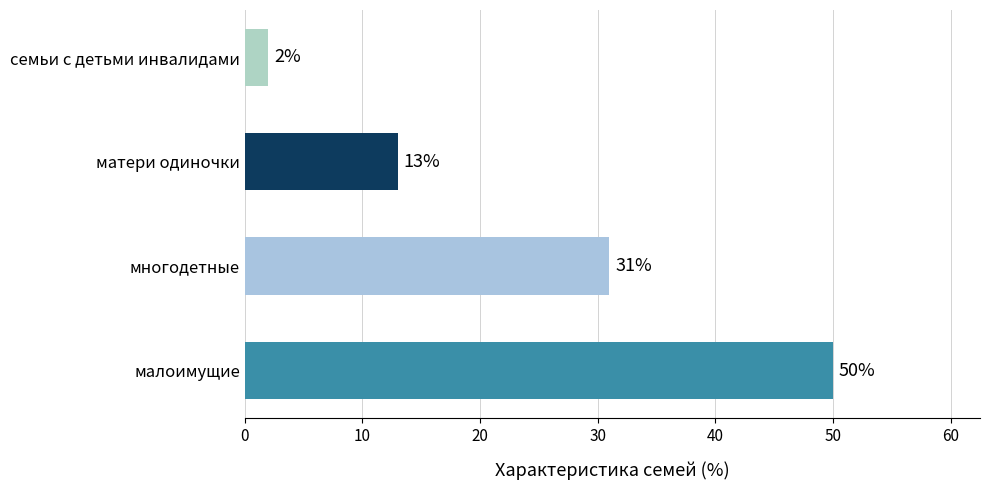

List the labels in order of value, largest first.

малоимущие, многодетные, матери одиночки, семьи с детьми инвалидами